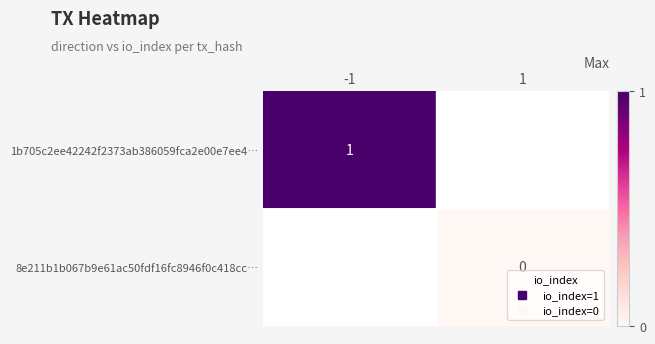

Which series has the widest spread of values?

1b705c2ee42242f2373ab386059fca2e00e7ee4…